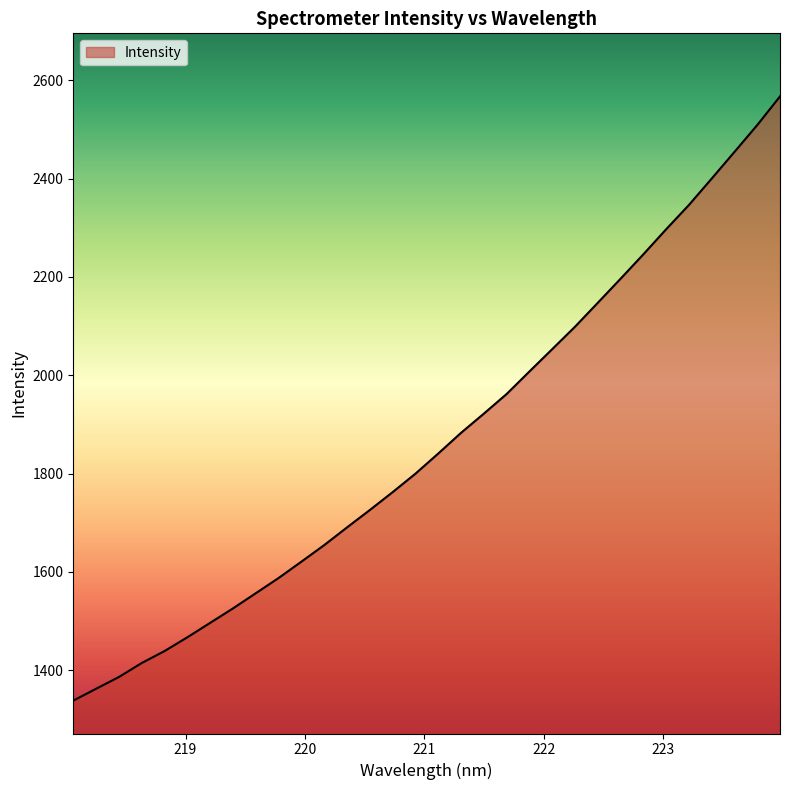

What is the maximum value shown in the chart?

2567.5